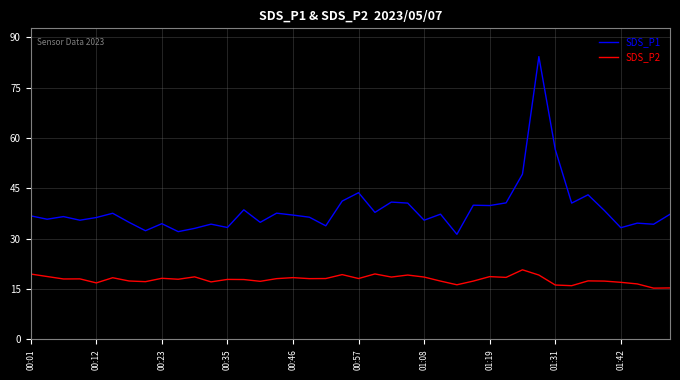

What is the minimum value shown in the chart?

15.3